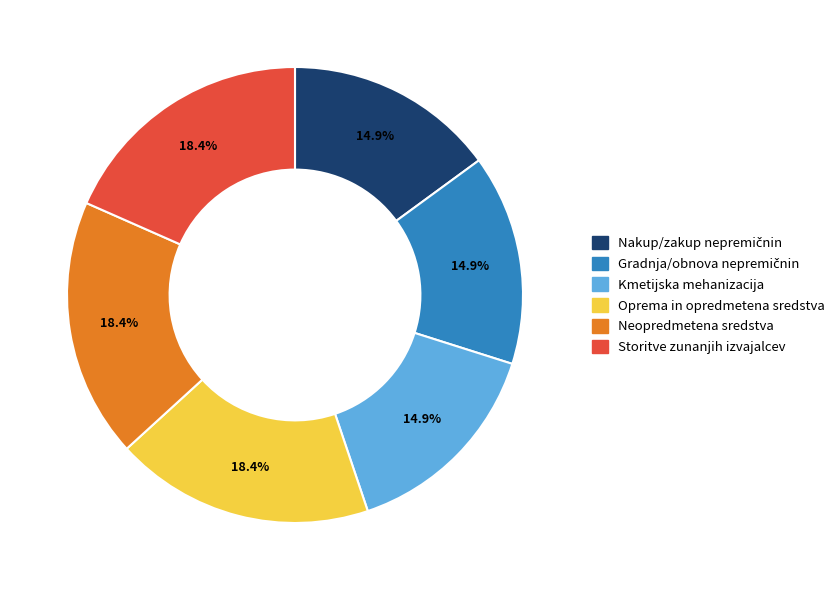

Does any single category account for the majority?

No